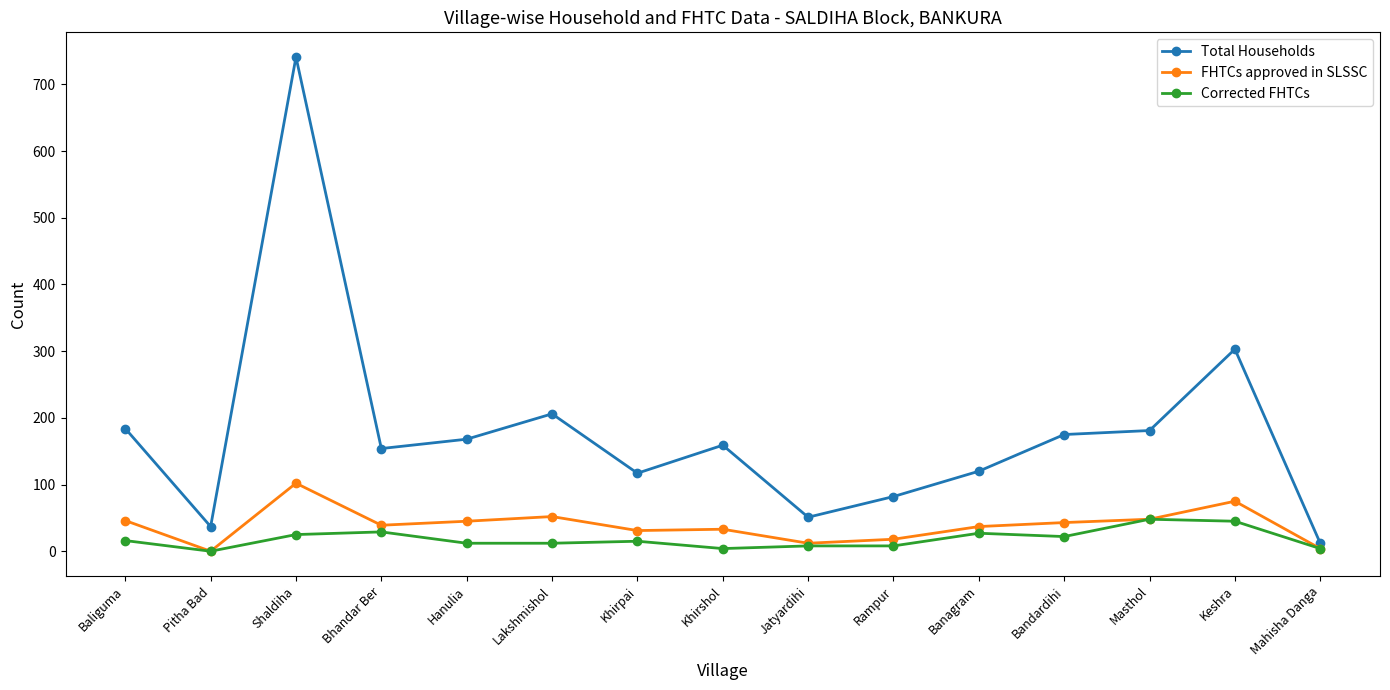

How many distinct data groups are displayed?

3